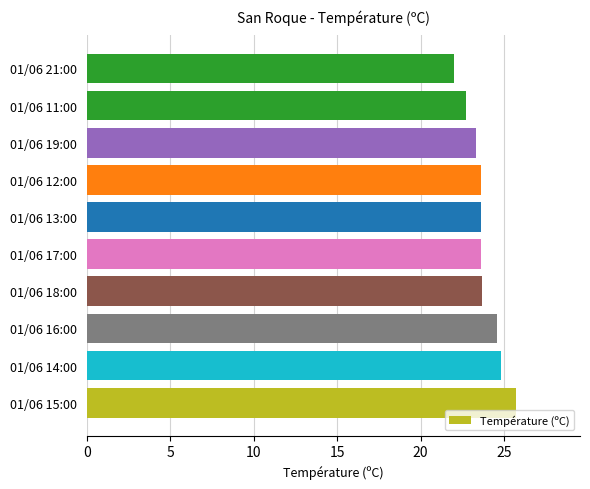

Which has a higher value, 01/06 17:00 or 01/06 14:00?

01/06 14:00